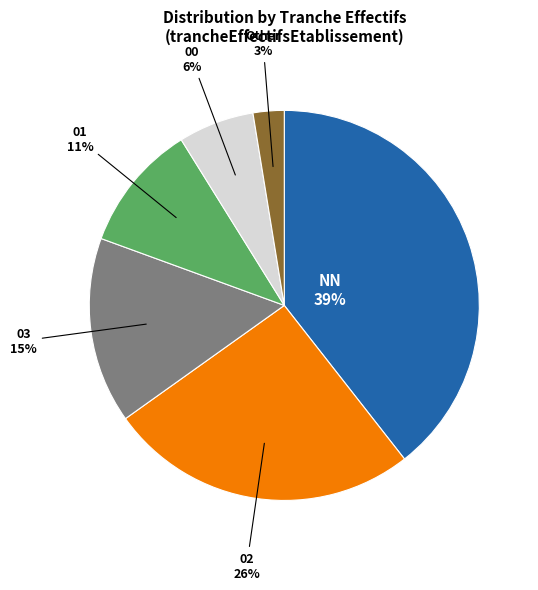

What percentage is the 03 slice, to the nearest percent?

15%